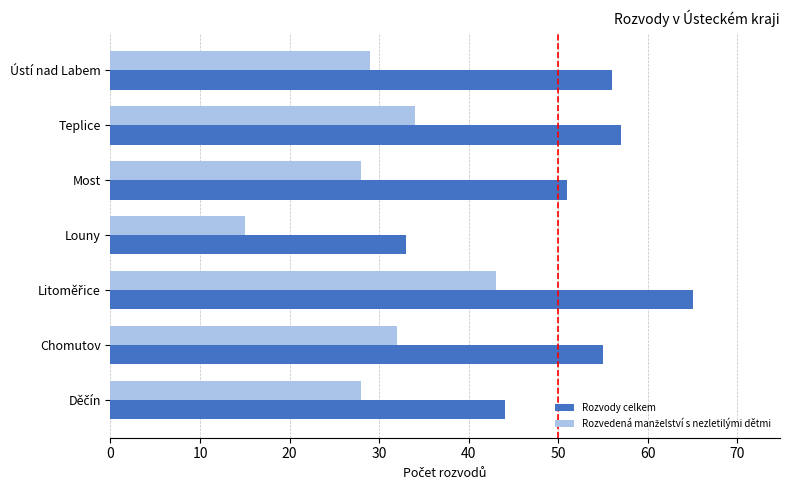

Which series has the largest range (max minus min)?

Rozvody celkem